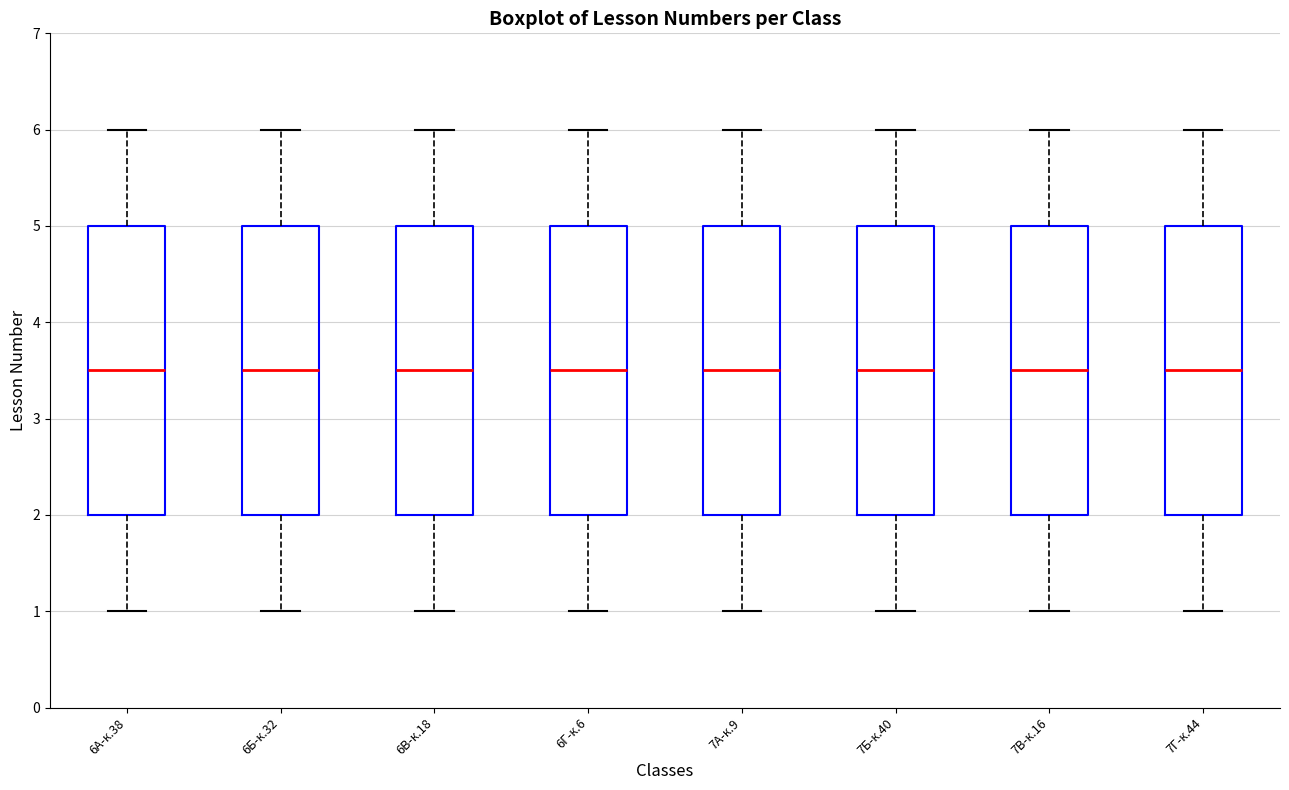

Where does the median line of the box for 6Г-к.6 sit on the y-axis? The values are not printed on the chart, so give them approximately, as read against the axis.

3.5